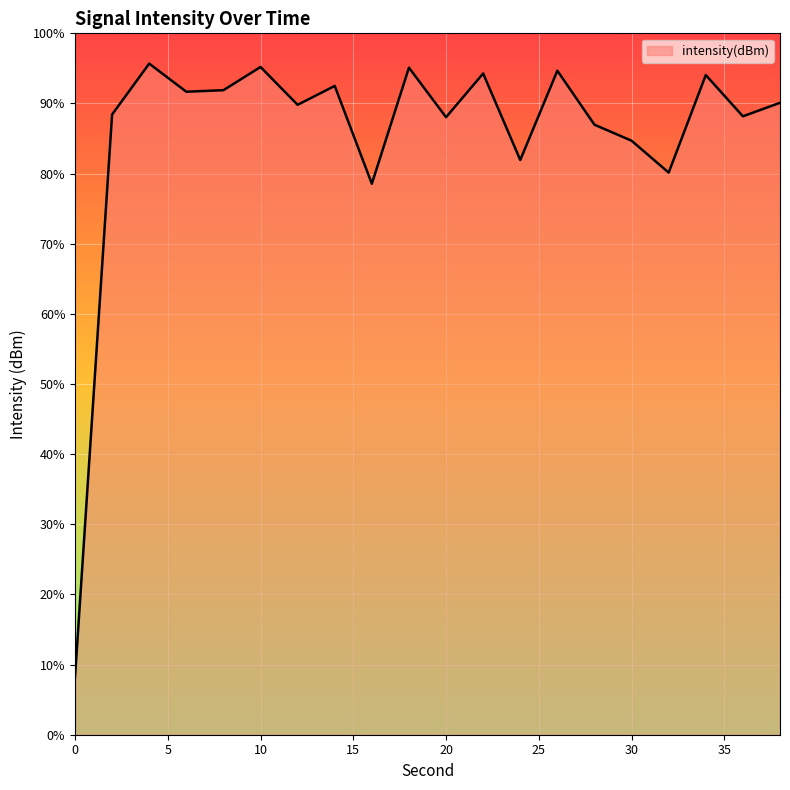

Does the chart display data point markers on the line(s)?

No